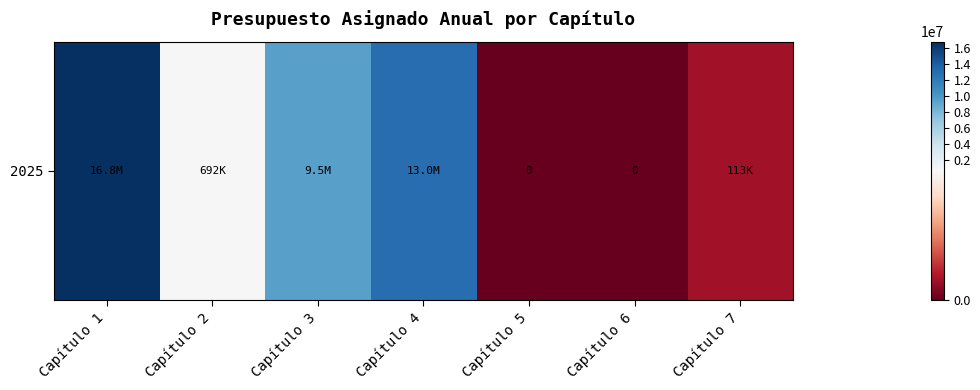

Where is the data nearest to the value 8386900?

Capítulo 3